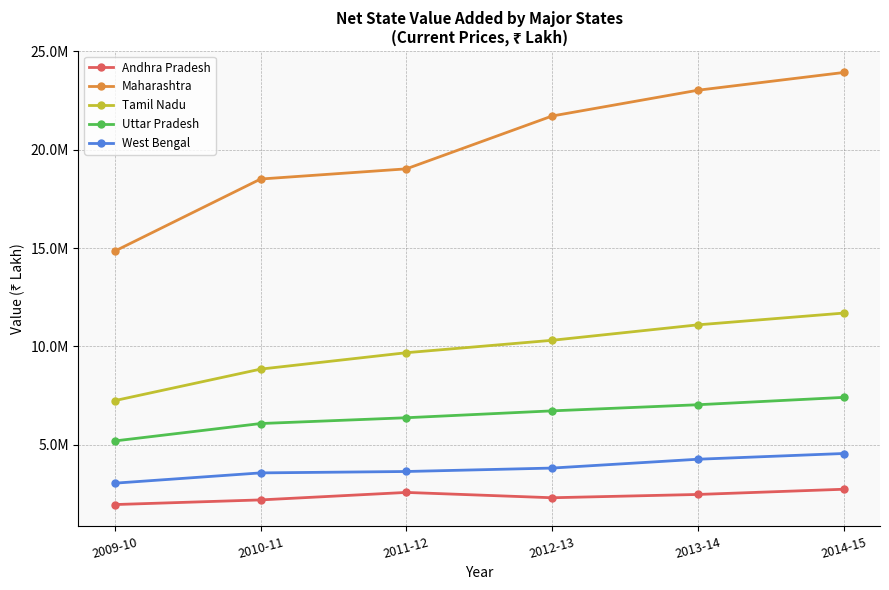

What is the difference between the Maharashtra values at 2013-14 and 2009-10?

8173870